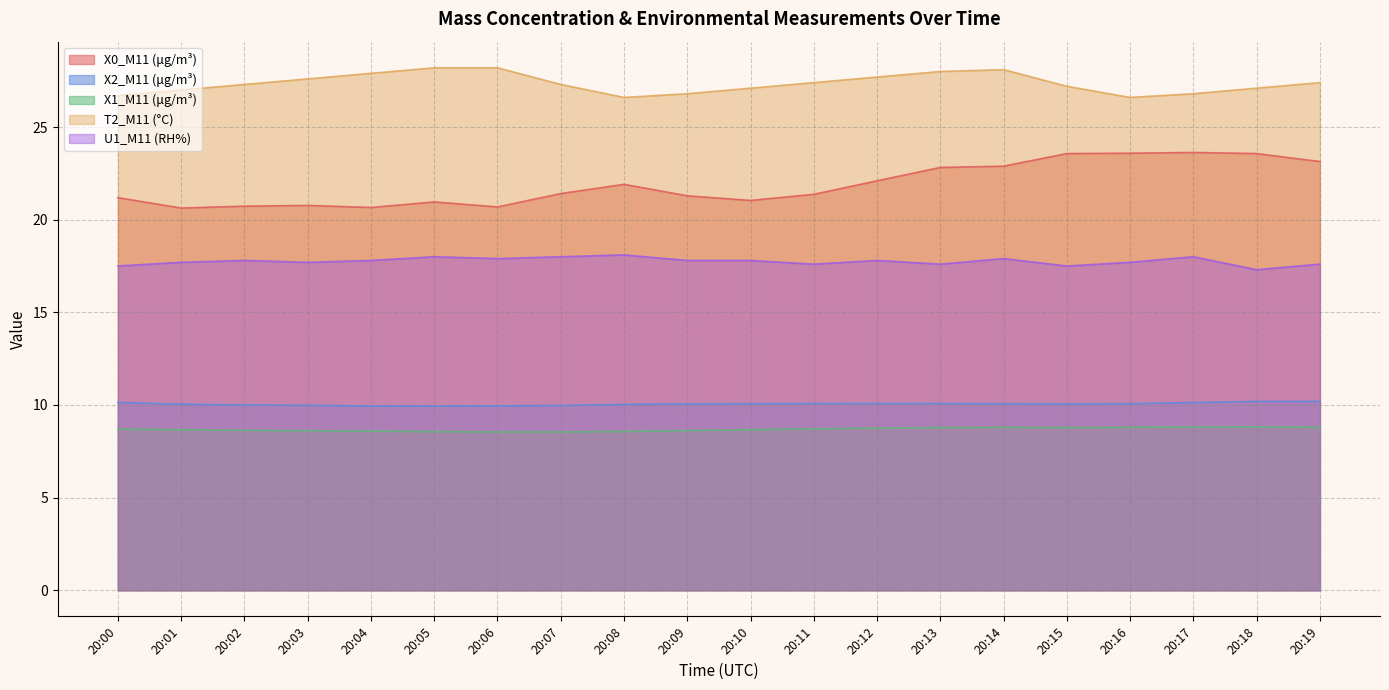

The value of U1_M11 (RH%) at 20:12 is 29.5. True or false?

False